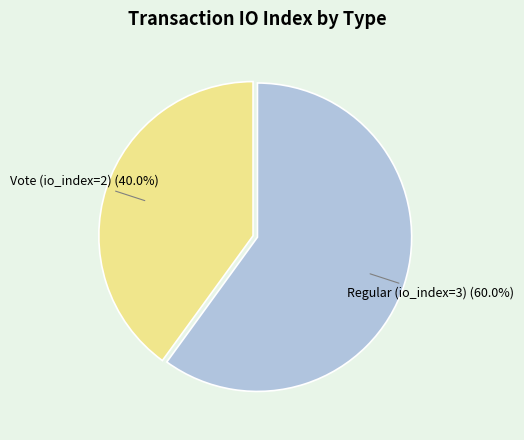

Is there any slice that represents more than half of the pie?

Yes